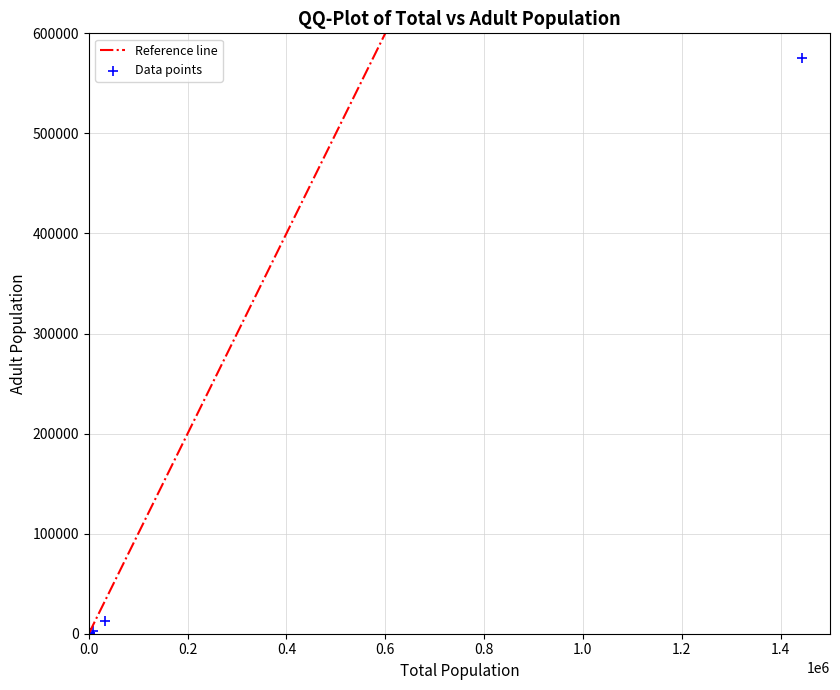

What Y value in the scatter plot is closest to 287829?

12429